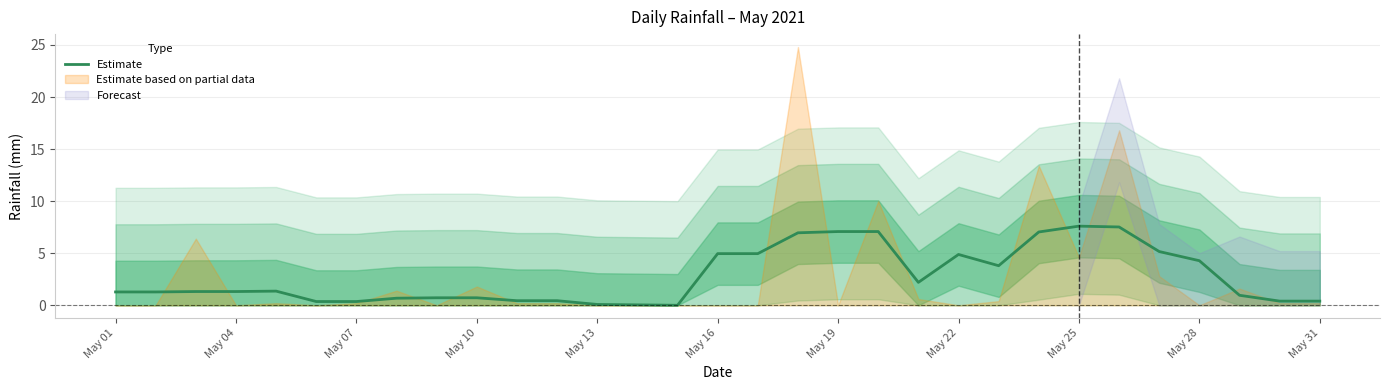

What is the maximum value for Estimate?

7.6